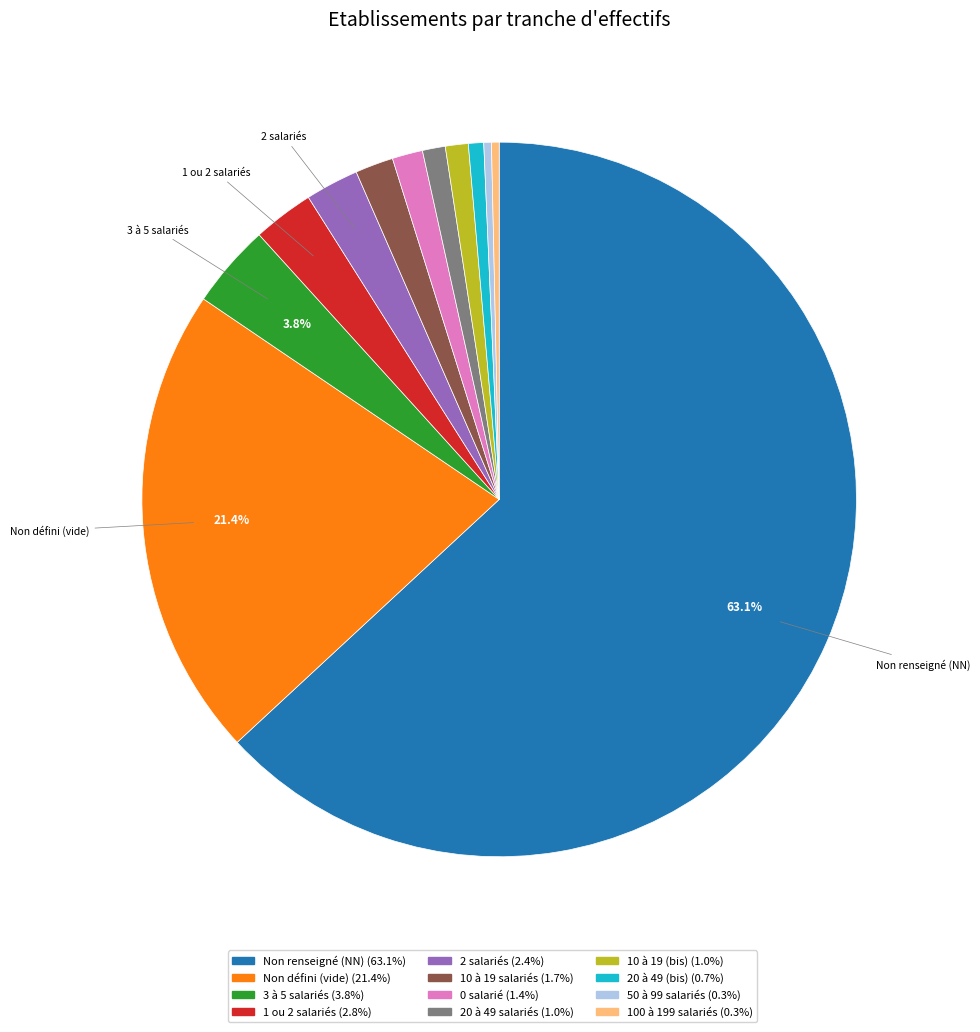

Approximately how many times larger is the value at 10 à 19 (bis) (1.0%) compared to 3 à 5 salariés (3.8%)?

0.3